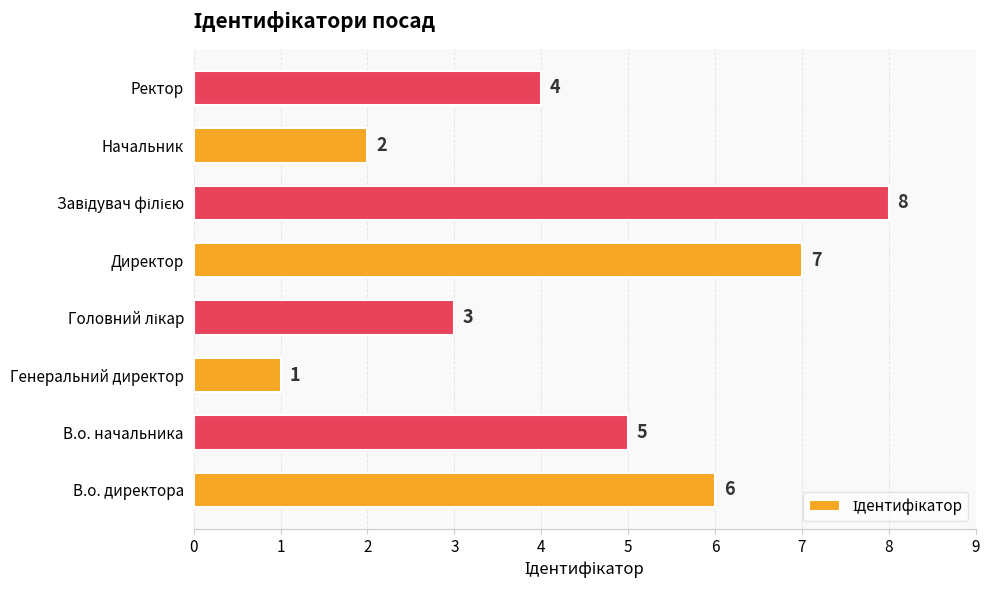

How many values are between 3 and 7?

5